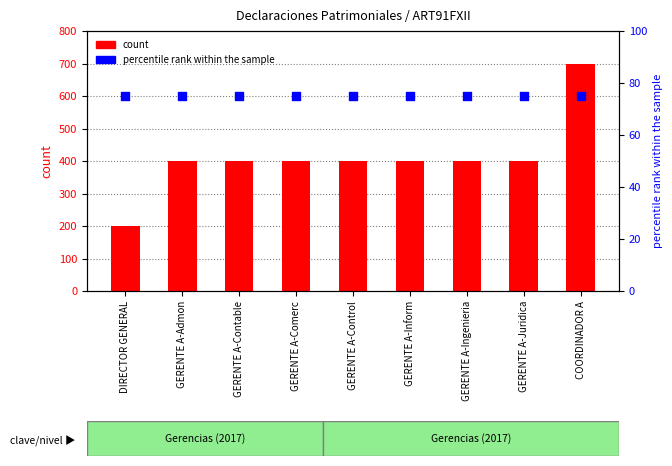

Is the value of percentile rank within the sample at GERENTE A-Contable greater than the value of count at GERENTE A-Contable?

No